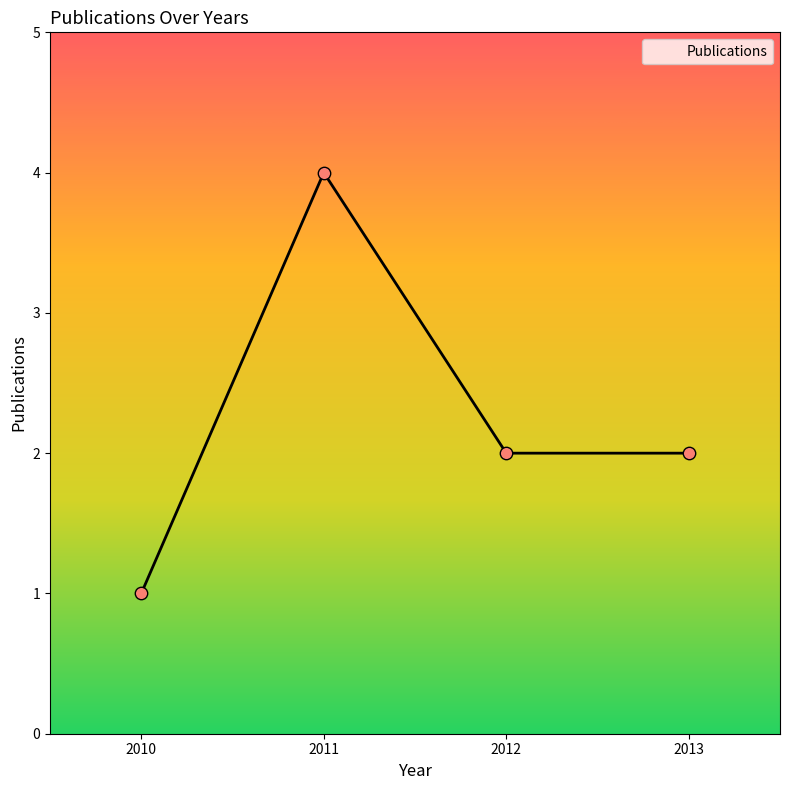

What is the change in value from 2011 to 2013?

-2